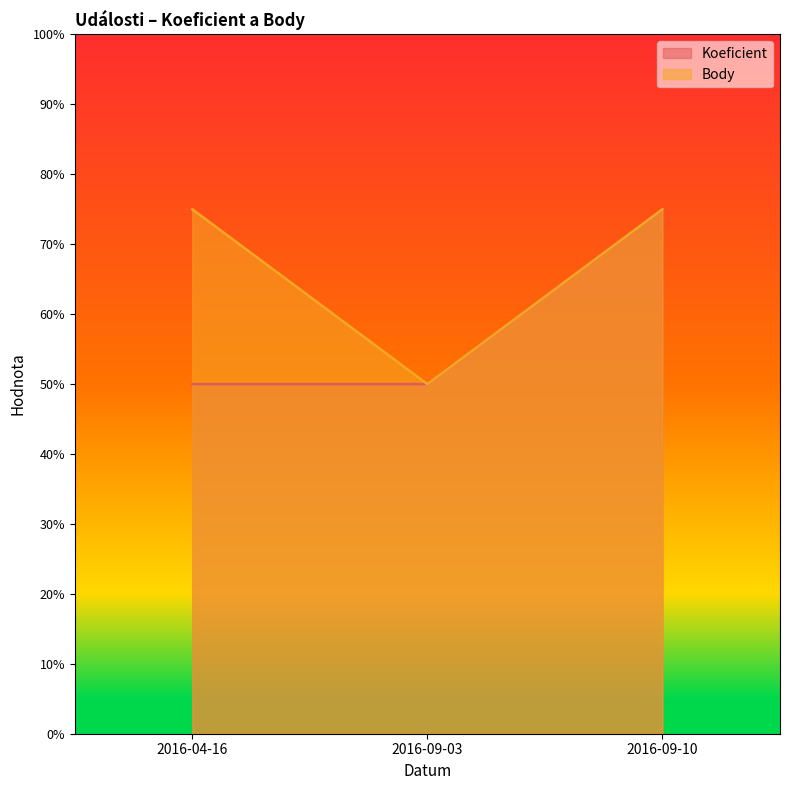

The value of Koeficient at 2016-09-10 is 4. True or false?

False